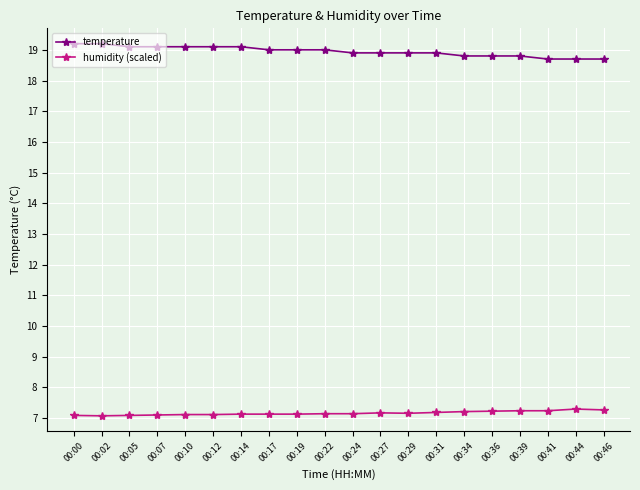

Is the value of temperature at 00:10 greater than the value of humidity (scaled) at 00:31?

Yes